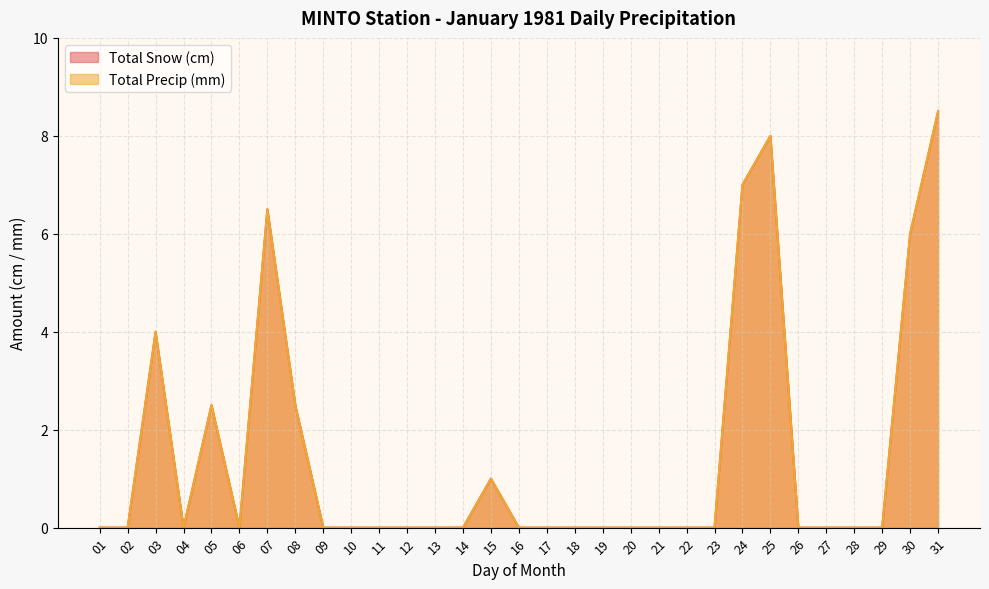

At how many categories does at least one series exceed 4?

5